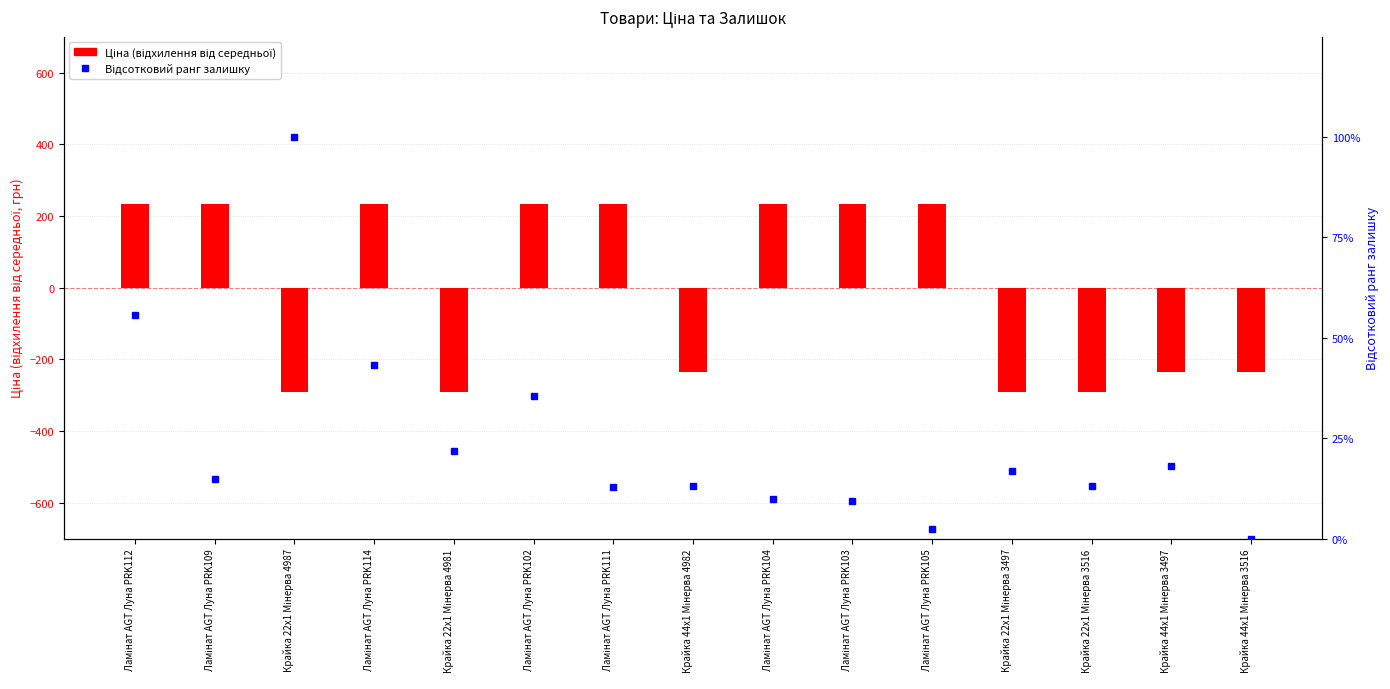

Rank the series by their average value, from highest to lowest.

Відсотковий ранг залишку, Ціна (відхилення)